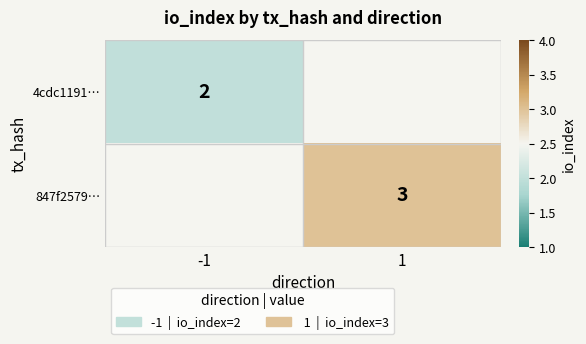

At how many categories does at least one series exceed 2?

1